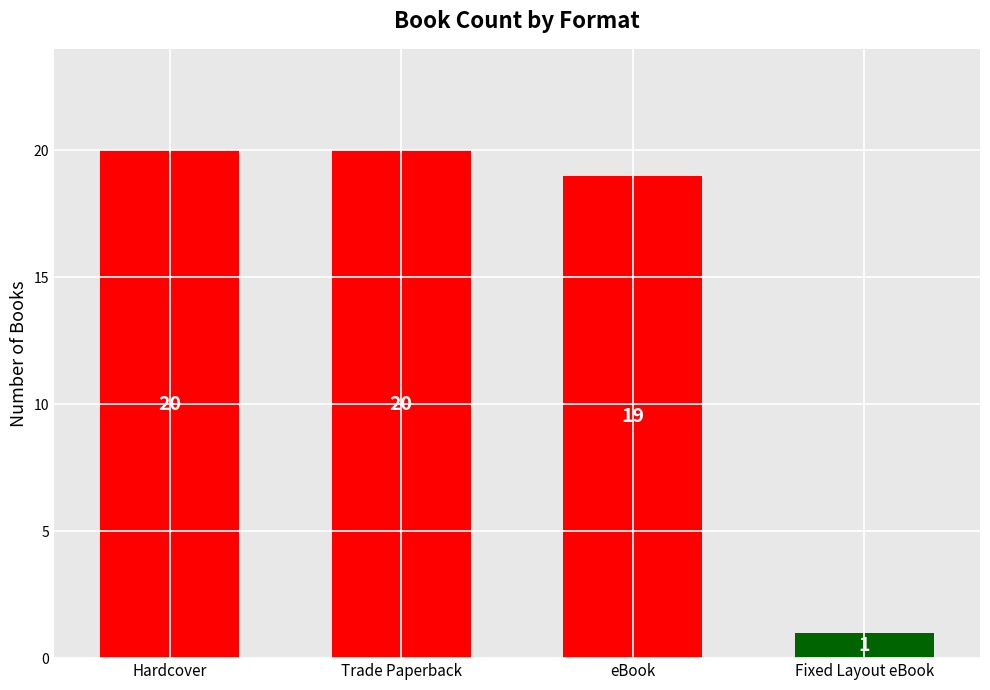

What is the approximate value at eBook?

19